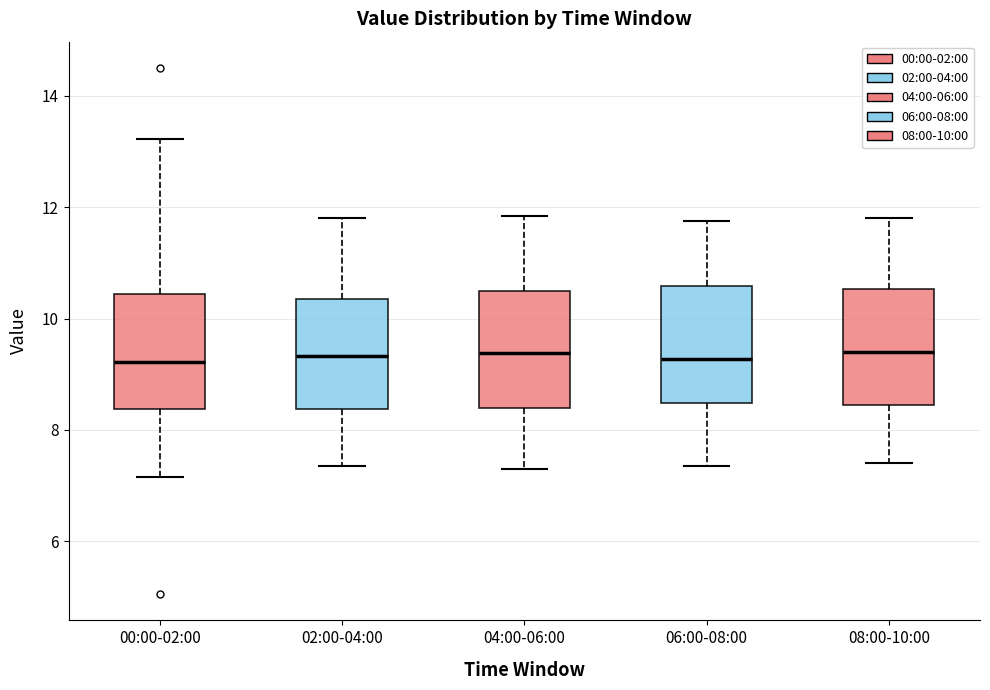

Reading left to right, read every box against the y-axis: the position of its median line, the range the box covers, and the ends of its whiskers. The values are not printed on the chart, so give them approximately, as read against the axis.

00:00-02:00: median 9.2, box 8.4 to 10.4, whiskers 7.2 to 13.2
02:00-04:00: median 9.4, box 8.4 to 10.4, whiskers 7.4 to 11.8
04:00-06:00: median 9.4, box 8.4 to 10.6, whiskers 7.4 to 11.8
06:00-08:00: median 9.2, box 8.4 to 10.6, whiskers 7.4 to 11.8
08:00-10:00: median 9.4, box 8.4 to 10.6, whiskers 7.4 to 11.8